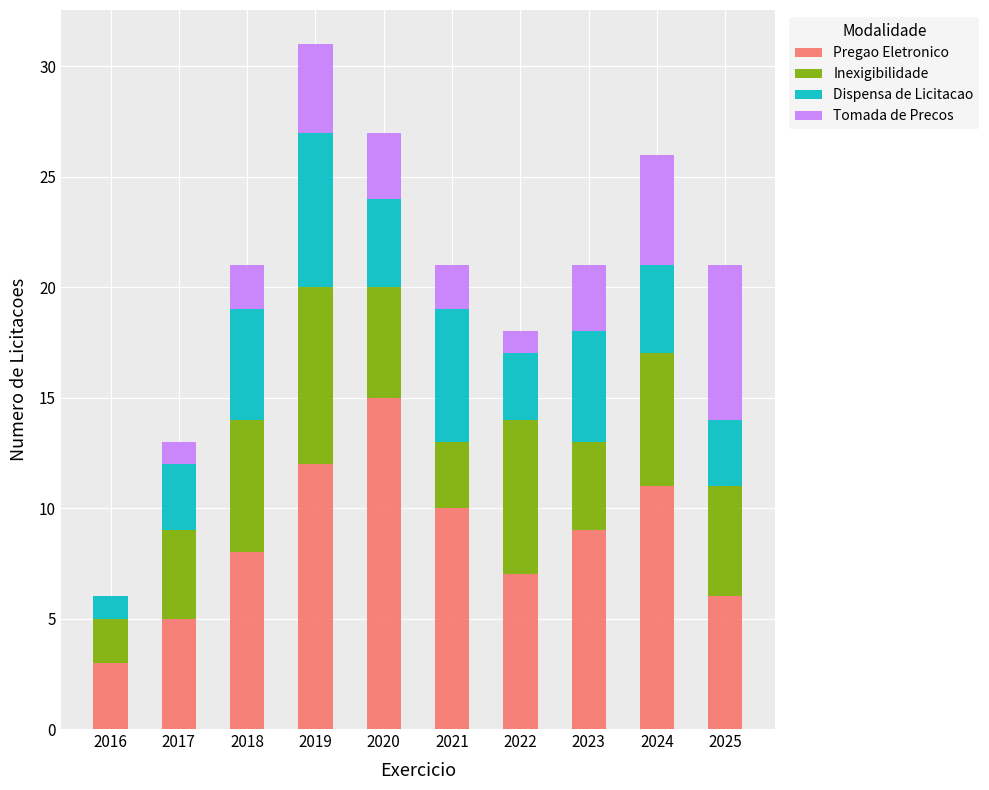

What is the sum of all Pregao Eletronico values?

86